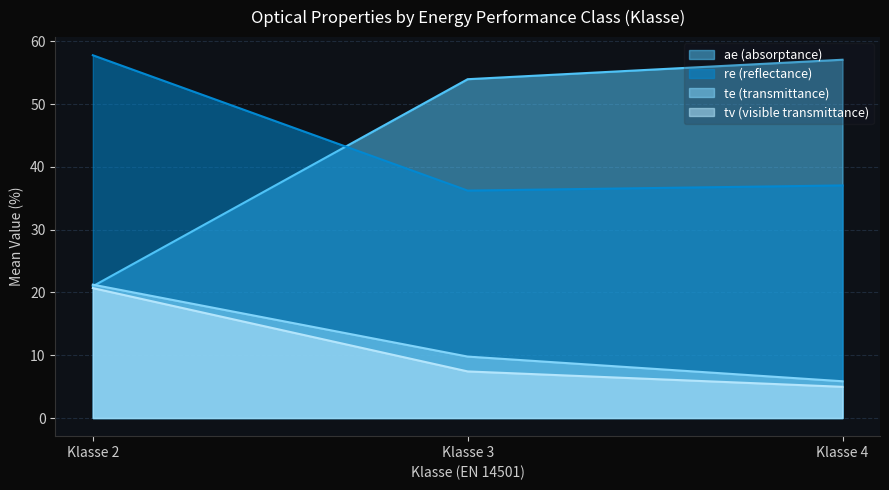

Rank the series by their maximum value, from lowest to highest.

tv (visible transmittance), te (transmittance), ae (absorptance), re (reflectance)